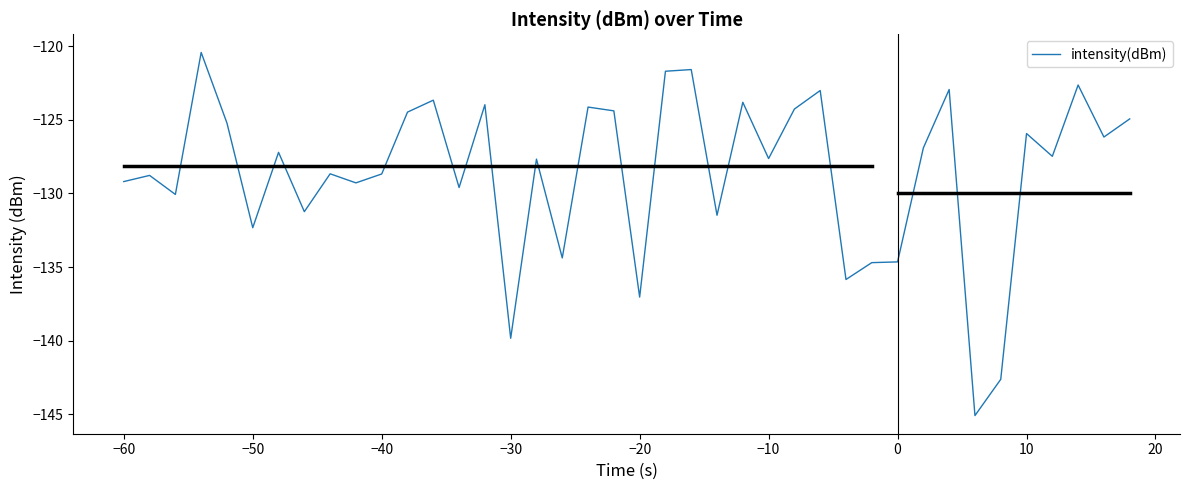

What is the minimum value shown in the chart?

-145.1